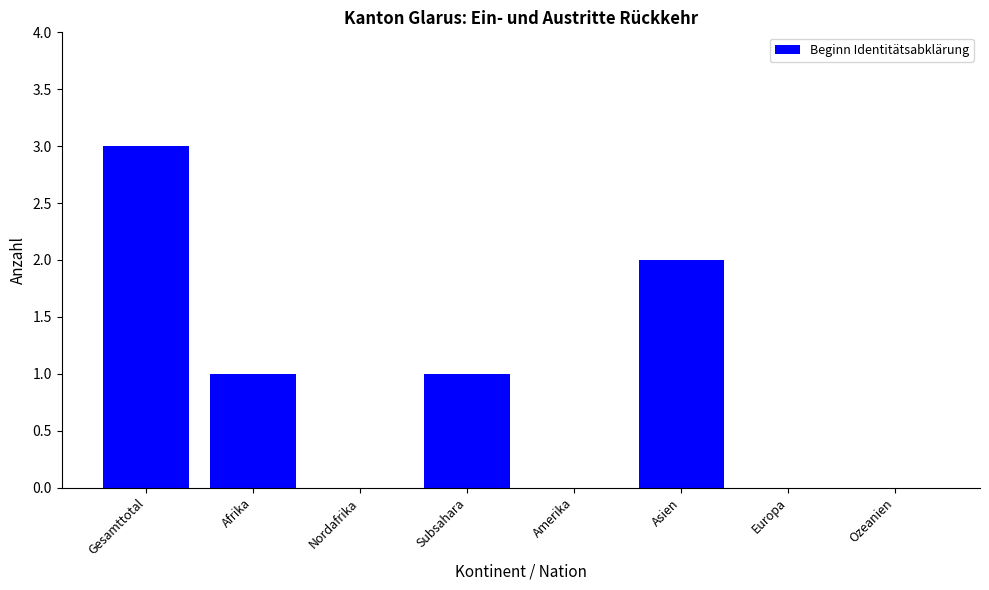

At which category does the chart reach its peak across all series?

Gesamttotal